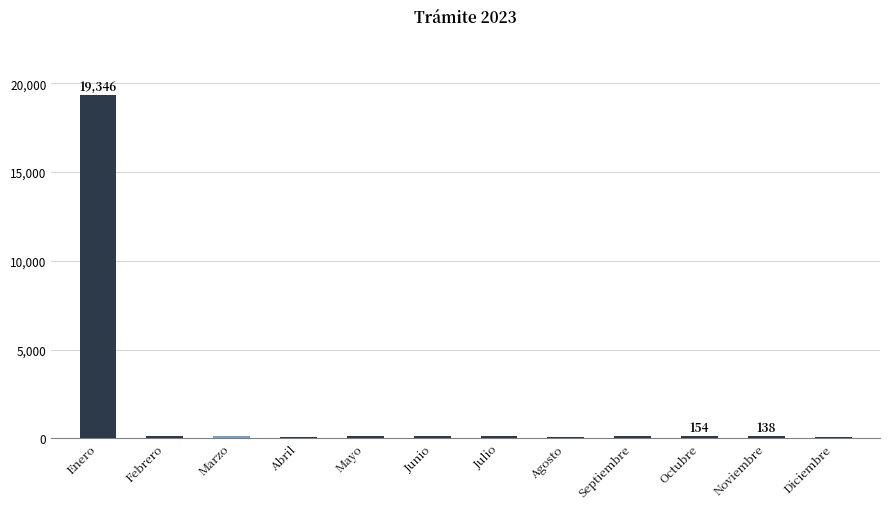

What is the maximum value shown in the chart?

19346